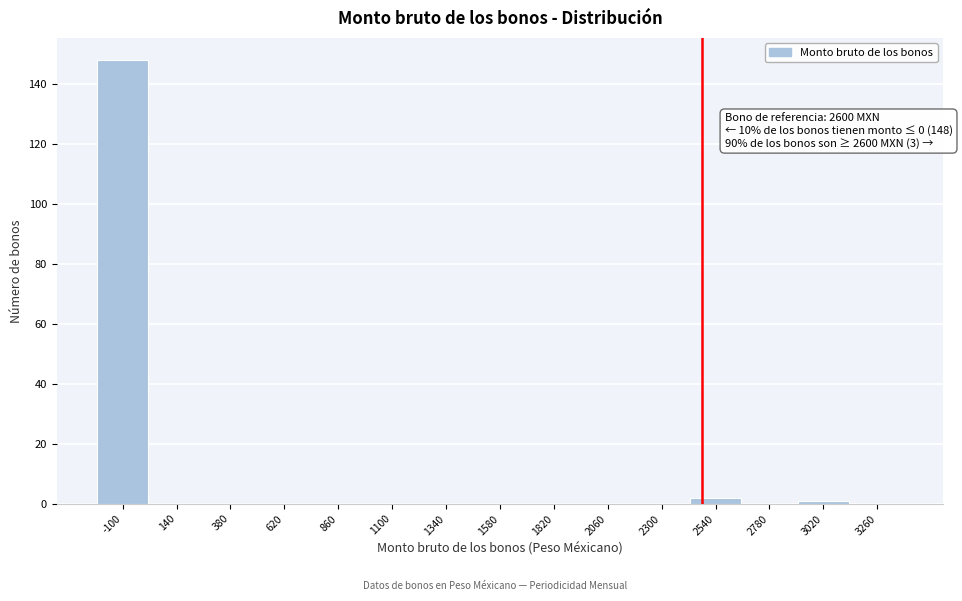

Reading left to right, what are all the values shown in this chart?

-100=148	140=0	380=0	620=0	860=0	1100=0	1340=0	1580=0	1820=0	2060=0	2300=0	2540=2	2780=0	3020=1	3260=0